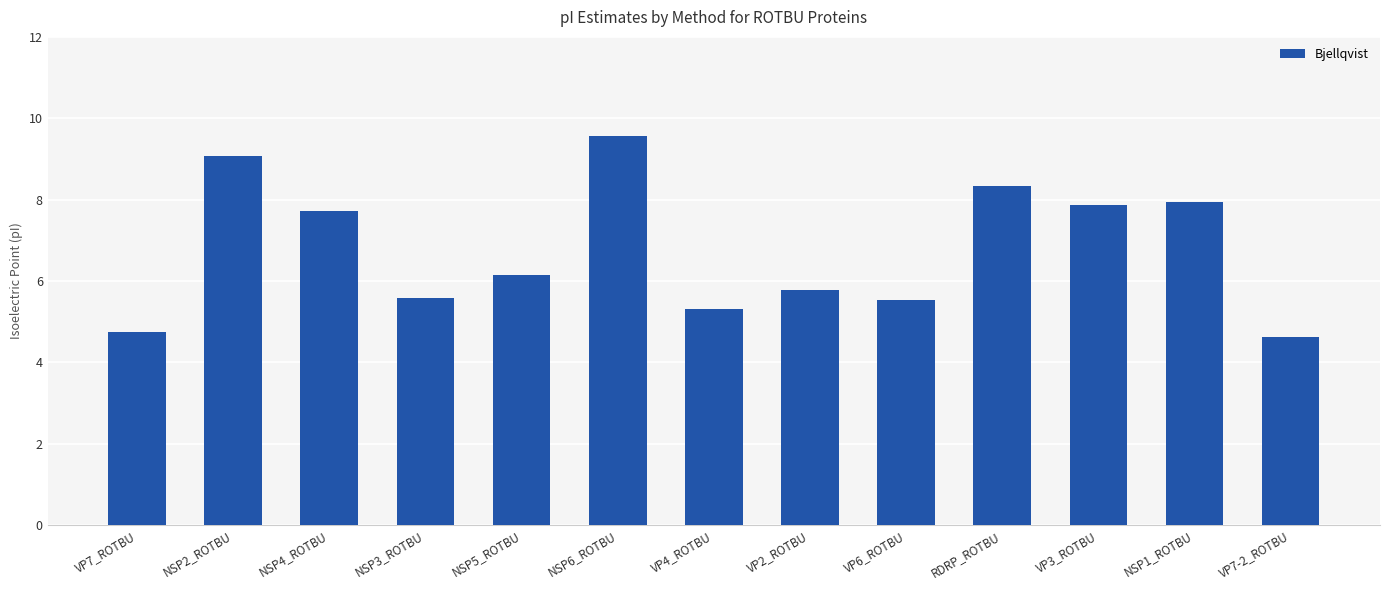

What is the label of the 2nd bar from the left?

NSP2_ROTBU